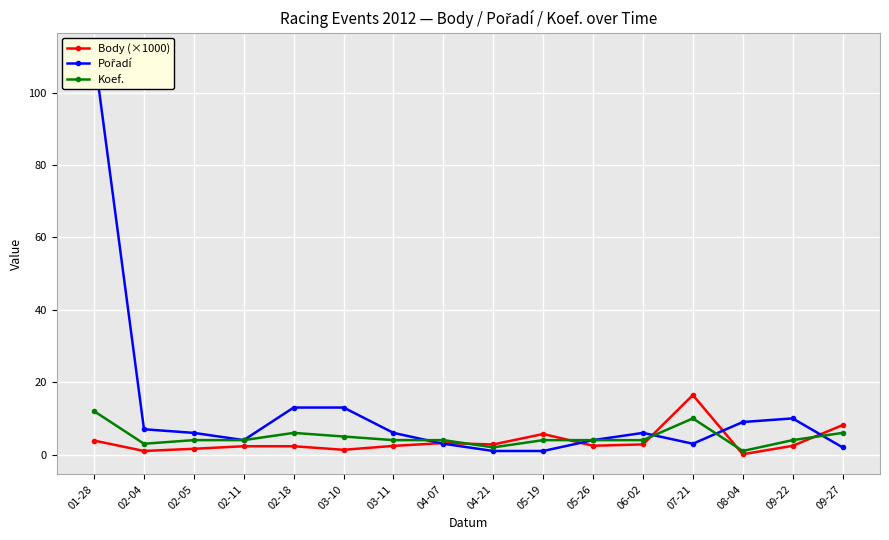

At 08-04, list the series in order from smallest to largest.

Body (×1000), Koef., Pořadí